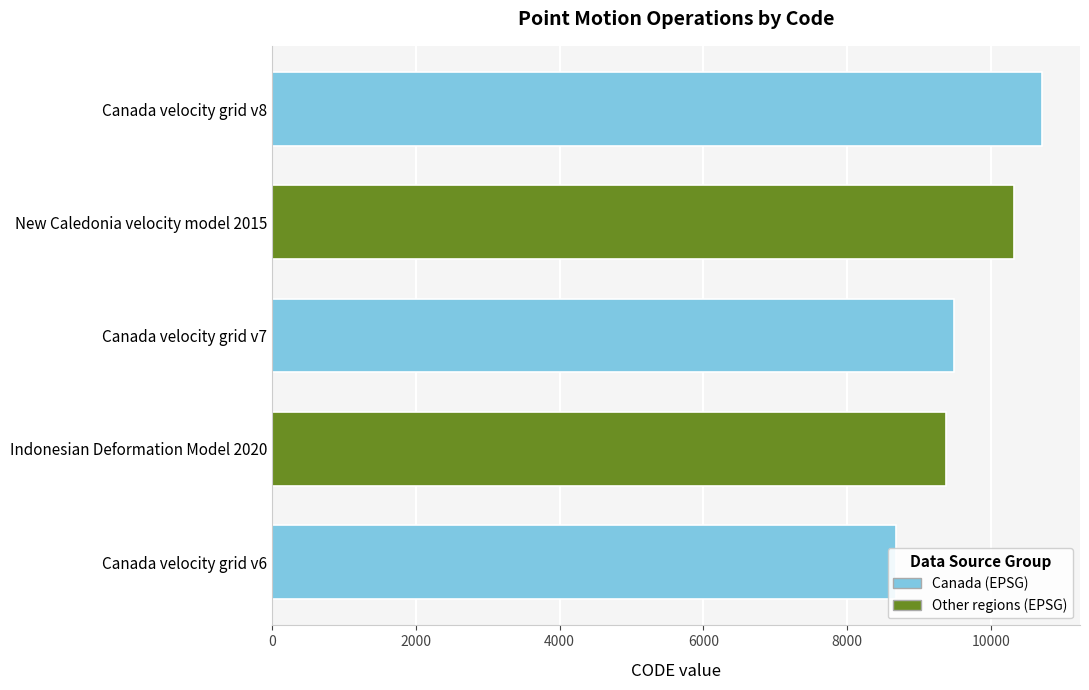

Does the chart contain stacked bars?

No